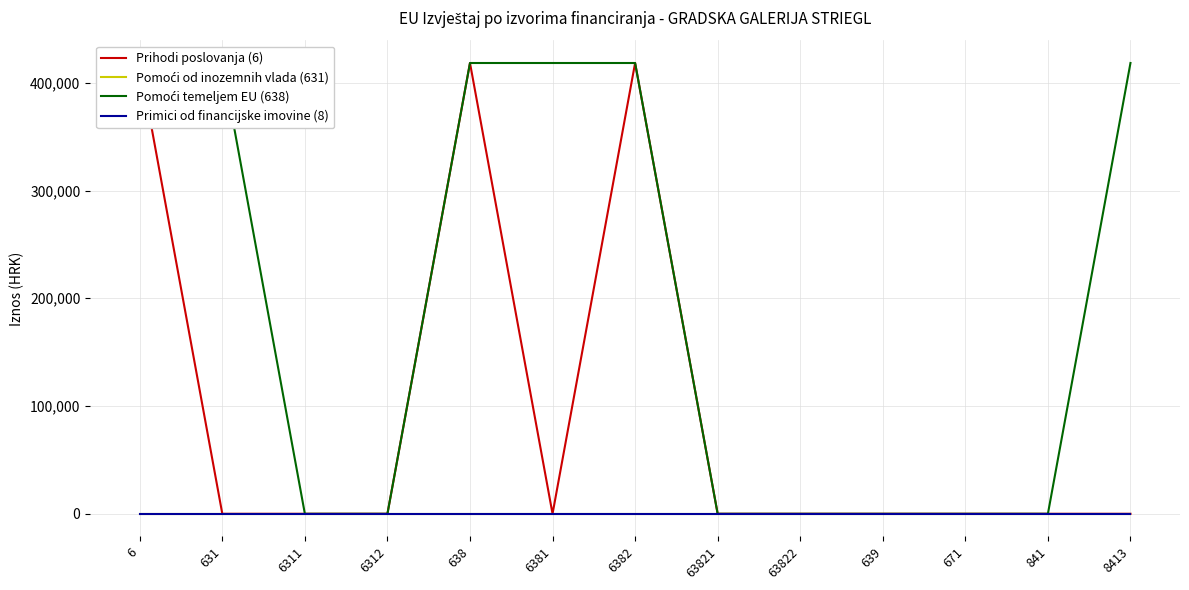

At 6311, list the series in order from largest to smallest.

Prihodi poslovanja (6), Pomoći od inozemnih vlada (631), Pomoći temeljem EU (638), Primici od financijske imovine (8)